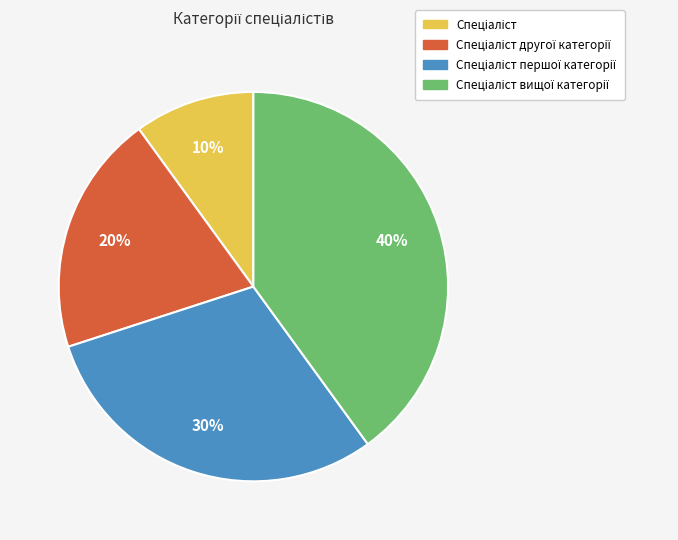

How many segments does this pie chart have?

4